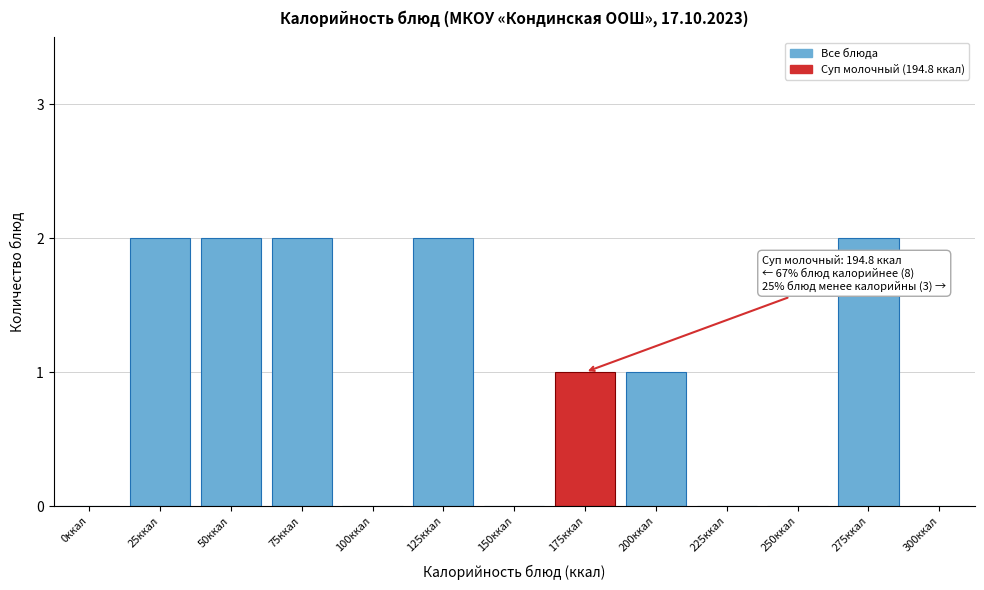

Reading right to left, transcribe all the data shown in this chart.

300ккал=0	275ккал=2	250ккал=0	225ккал=0	200ккал=1	175ккал=1	150ккал=0	125ккал=2	100ккал=0	75ккал=2	50ккал=2	25ккал=2	0ккал=0